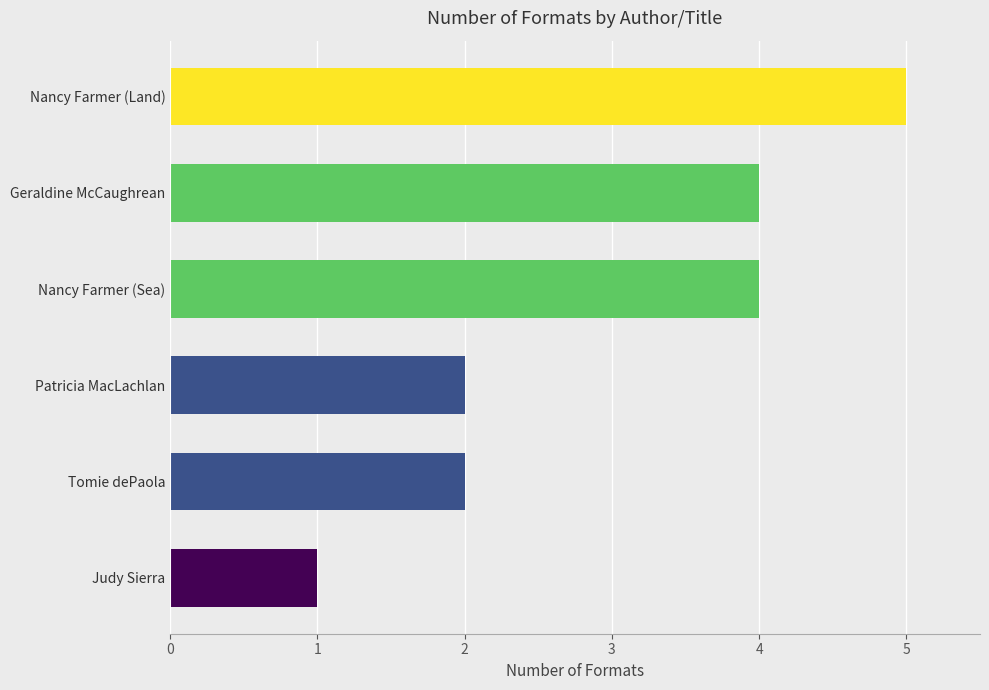

How many distinct data groups are displayed?

1